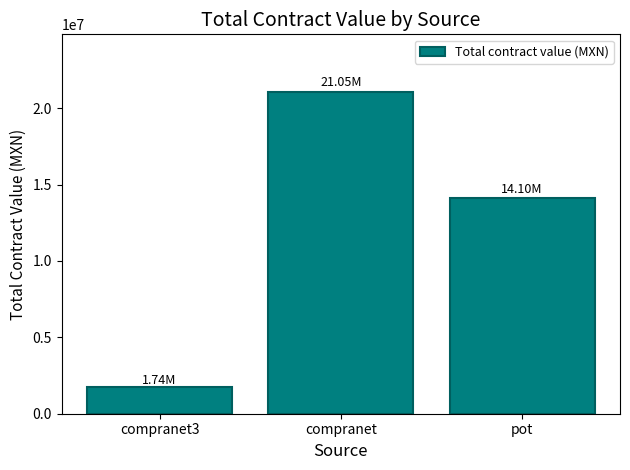

Does the chart contain any negative values?

No